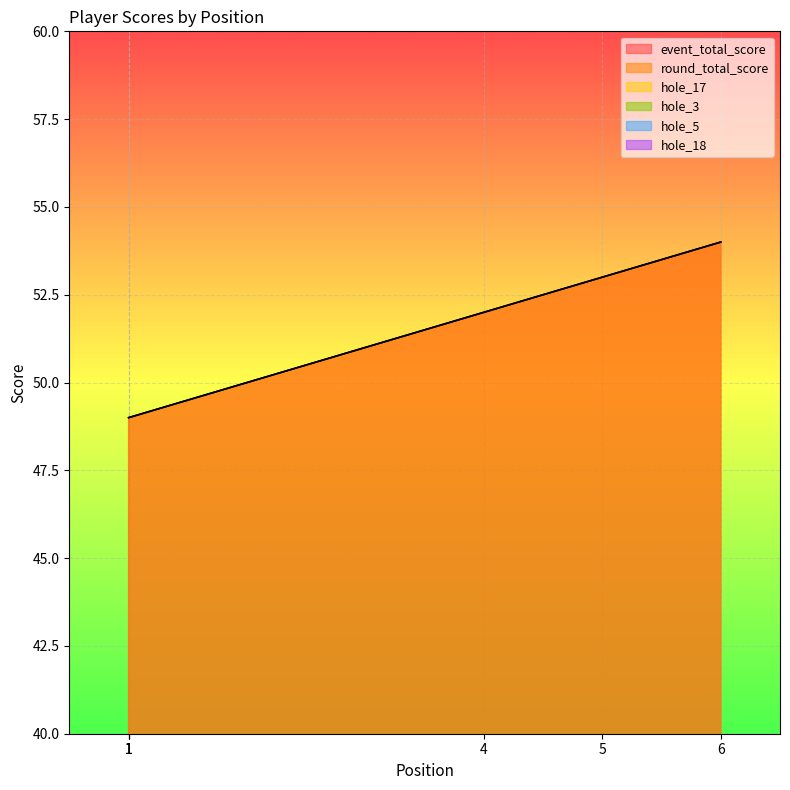

Which category has the highest value in the hole_18 series?

5